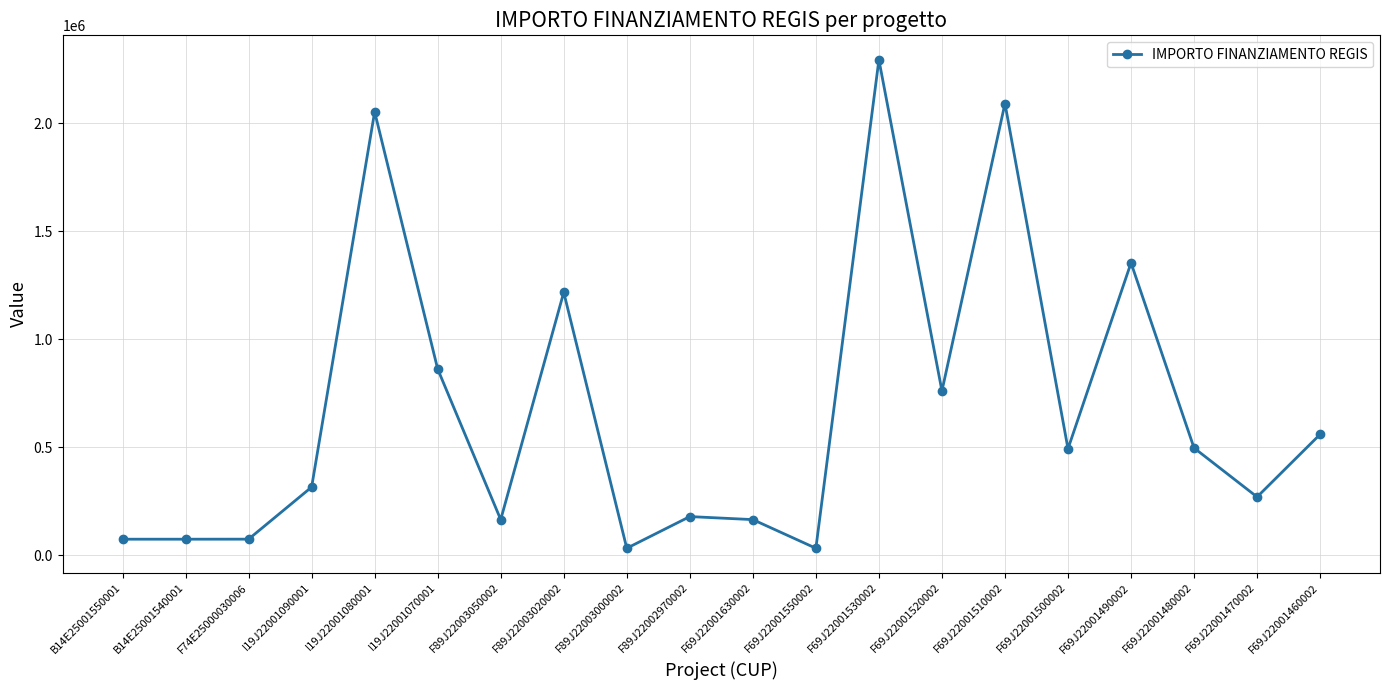

What is the value of the 2nd point from the left?

74847.3